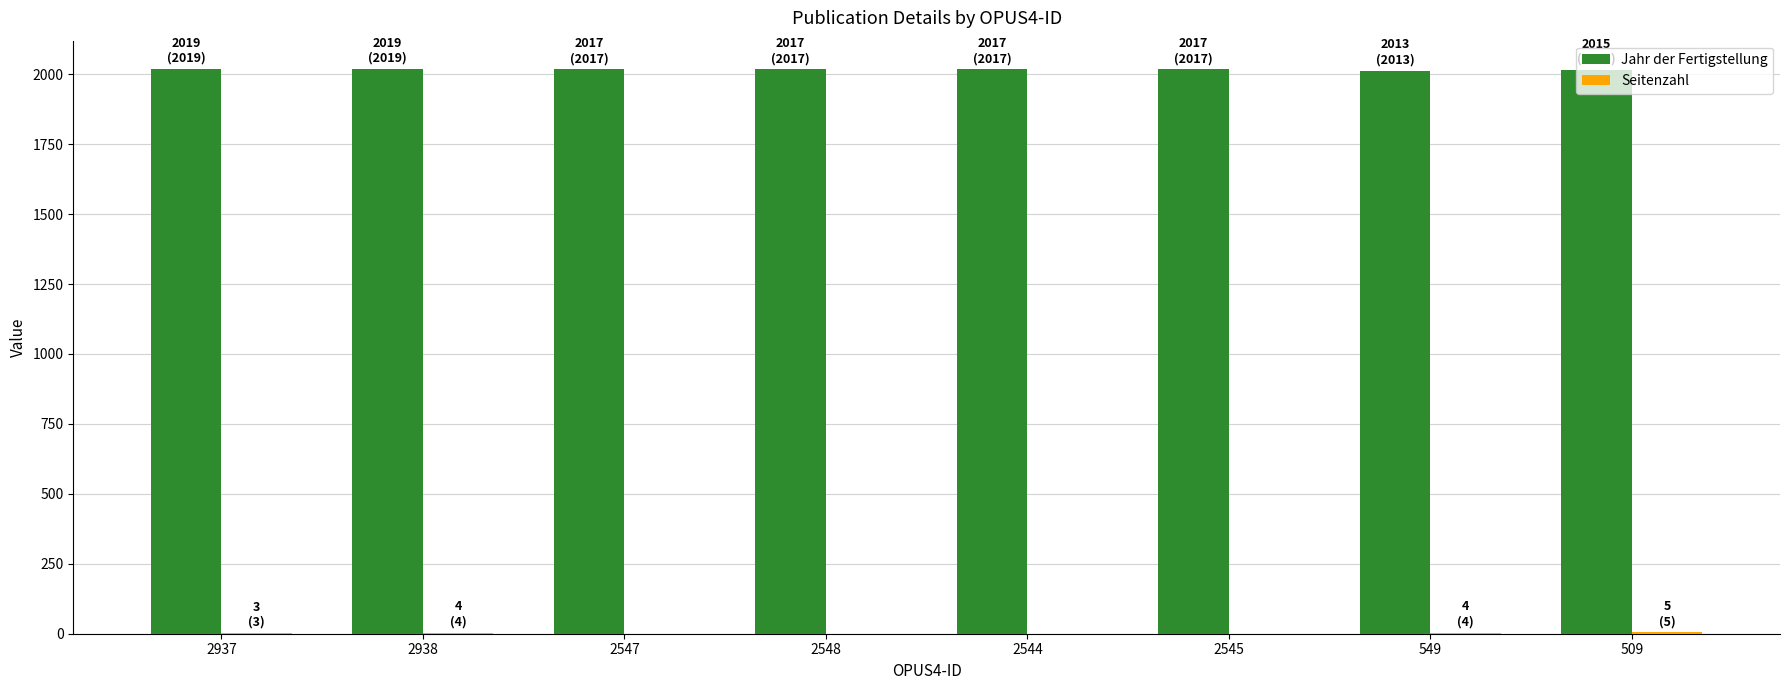

Which series has the largest total across all categories?

Jahr der Fertigstellung